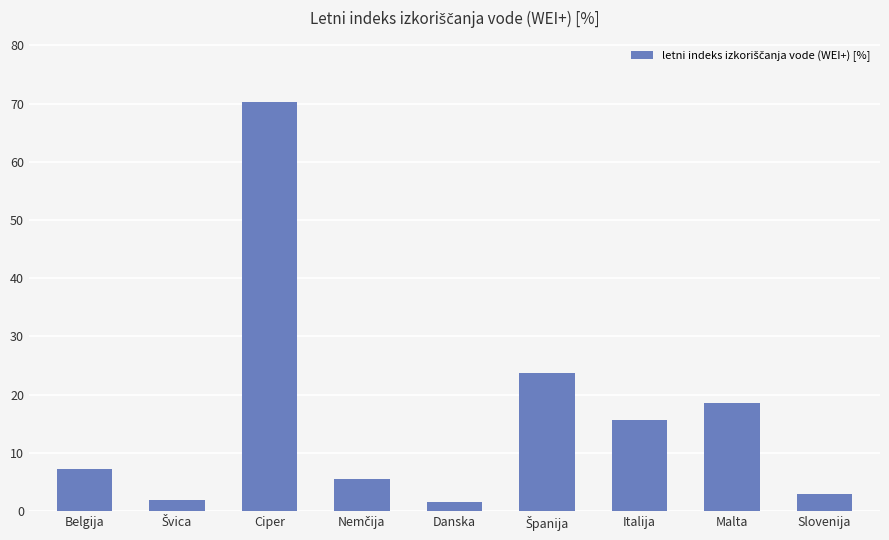

What is the change in value from Italija to Malta?

+2.9